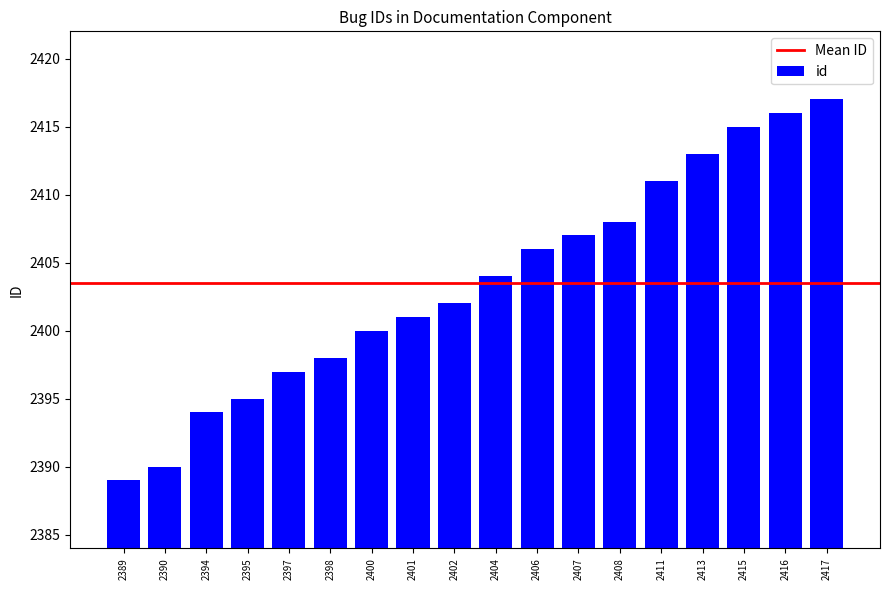

What is the difference between the second highest and minimum values?

27